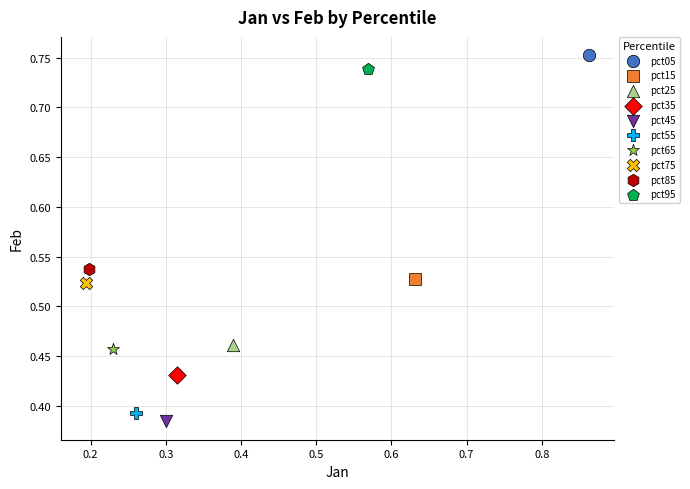

Which series contains the highest Y value?

pct05